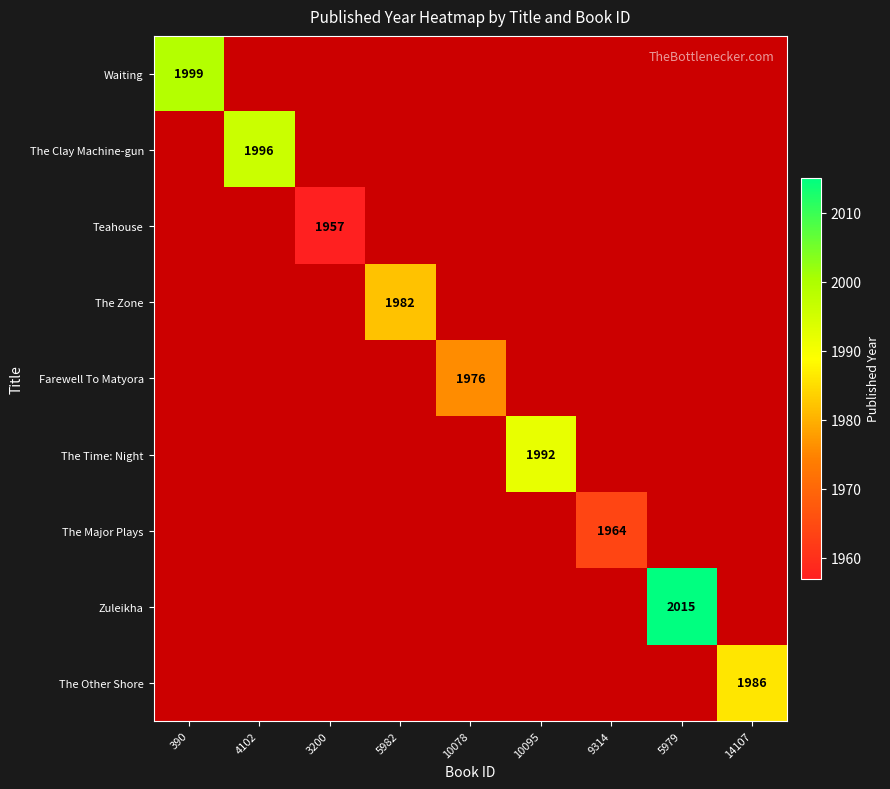

Is it true that Teahouse equals 2743 at 3200?

False